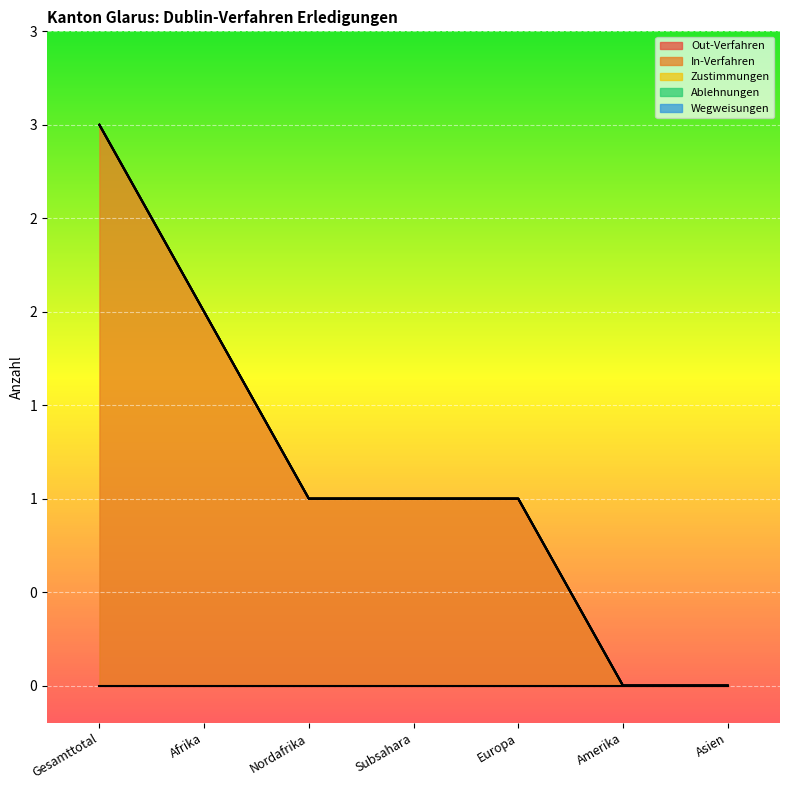

How many distinct data groups are displayed?

5